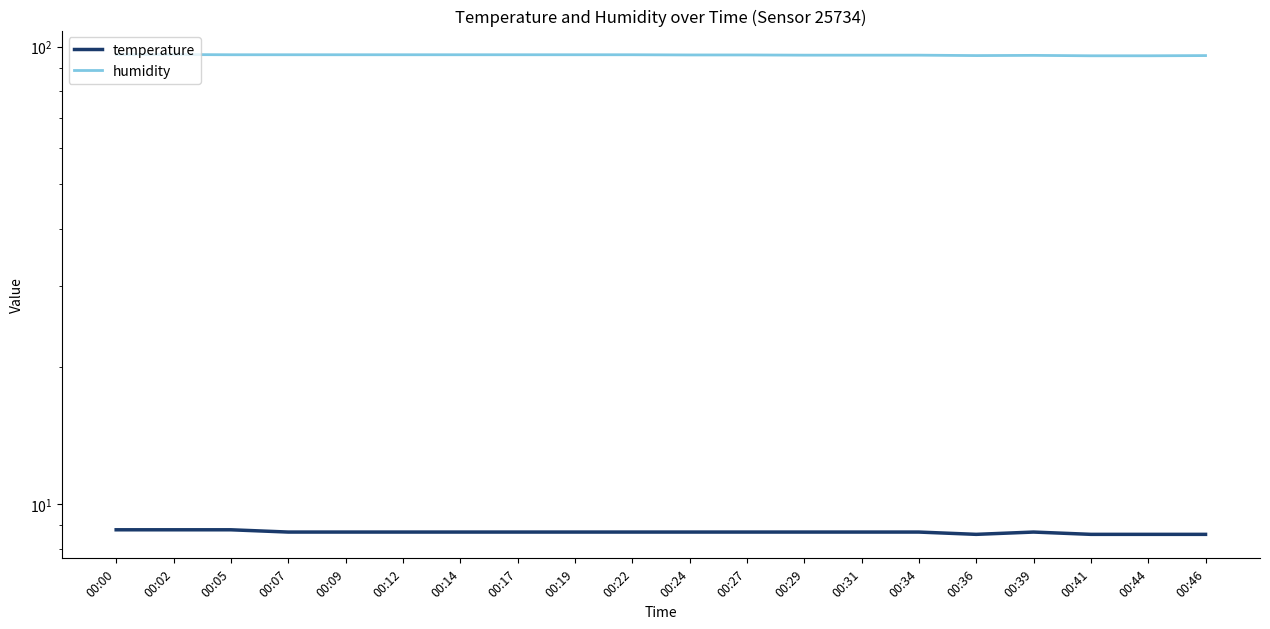

What are all the series names shown in the legend?

temperature, humidity